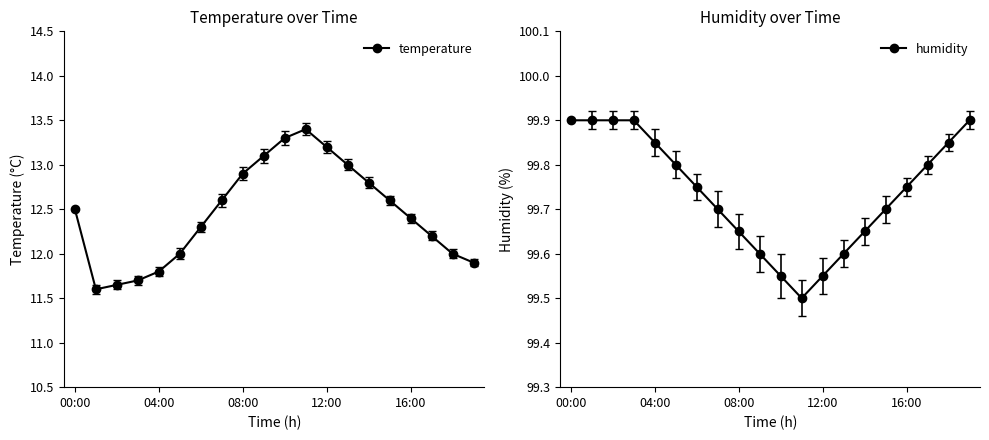

Does the chart display data point markers on the line(s)?

Yes